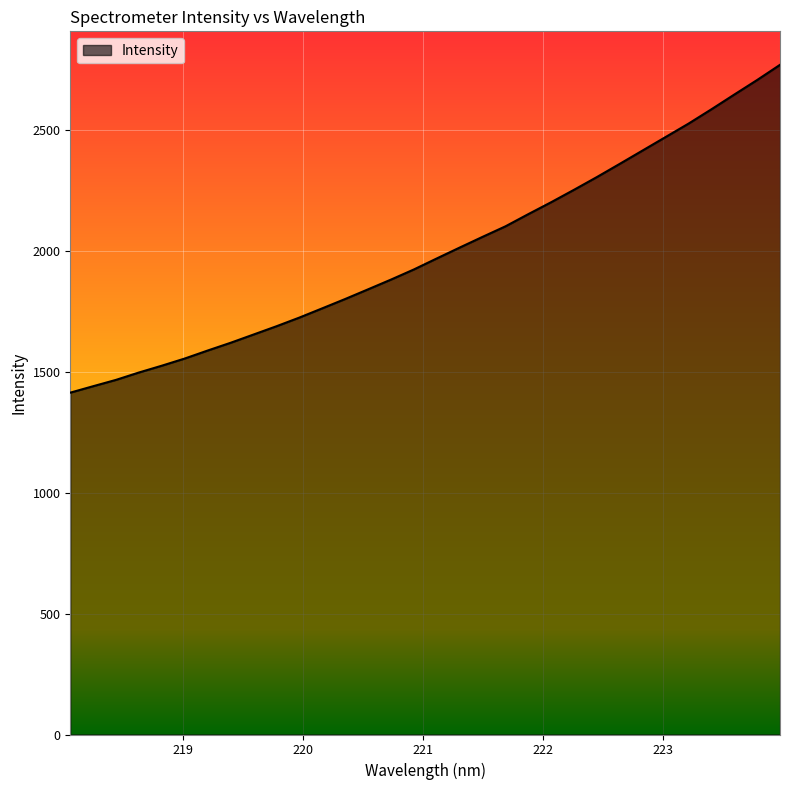

What is the difference between the maximum and minimum values?

1355.7